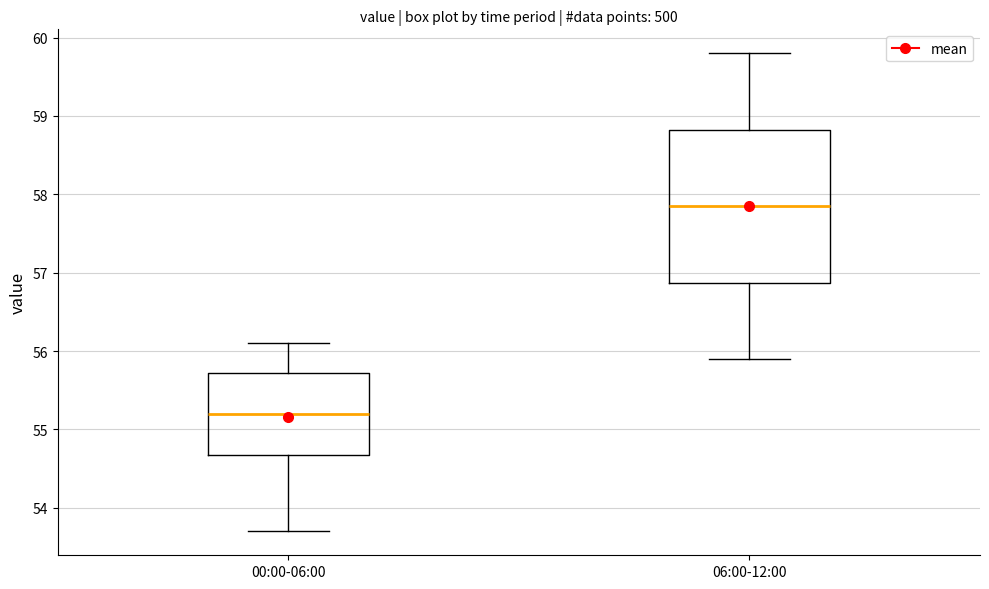

Reading left to right, transcribe this box plot: for each box, give where its median line is, the range the box spans, and where its two whiskers end, as read against the y-axis. The values are not printed on the chart, so give them approximately, as read against the axis.

00:00-06:00: median 55.2, box 54.7 to 55.7, whiskers 53.7 to 56.1
06:00-12:00: median 57.9, box 56.9 to 58.8, whiskers 55.9 to 59.8